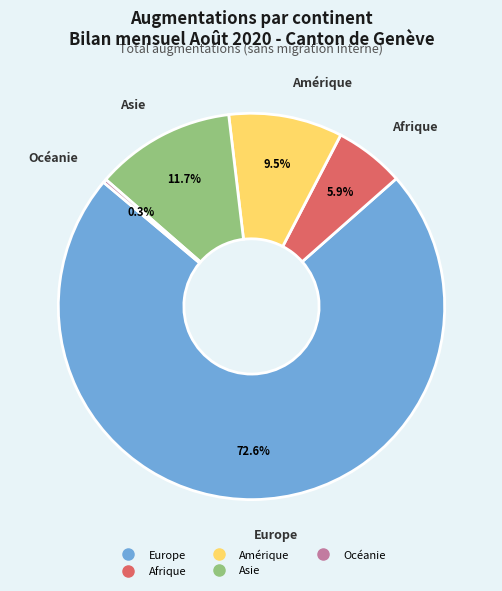

How many slices are in this pie chart?

5